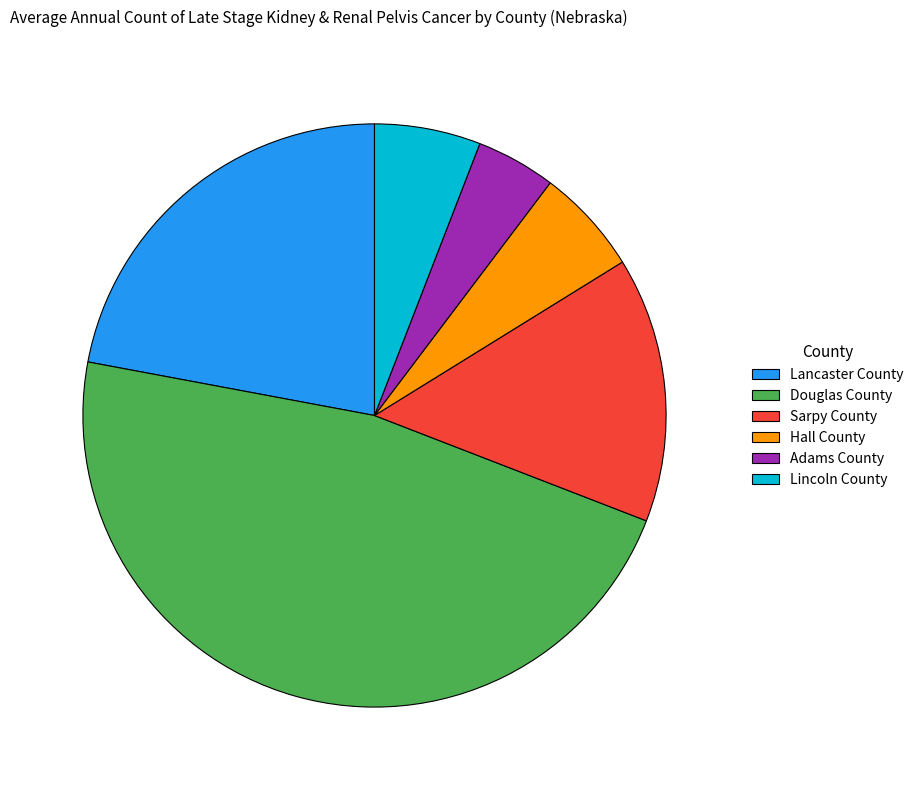

Which slice is the largest?

Douglas County